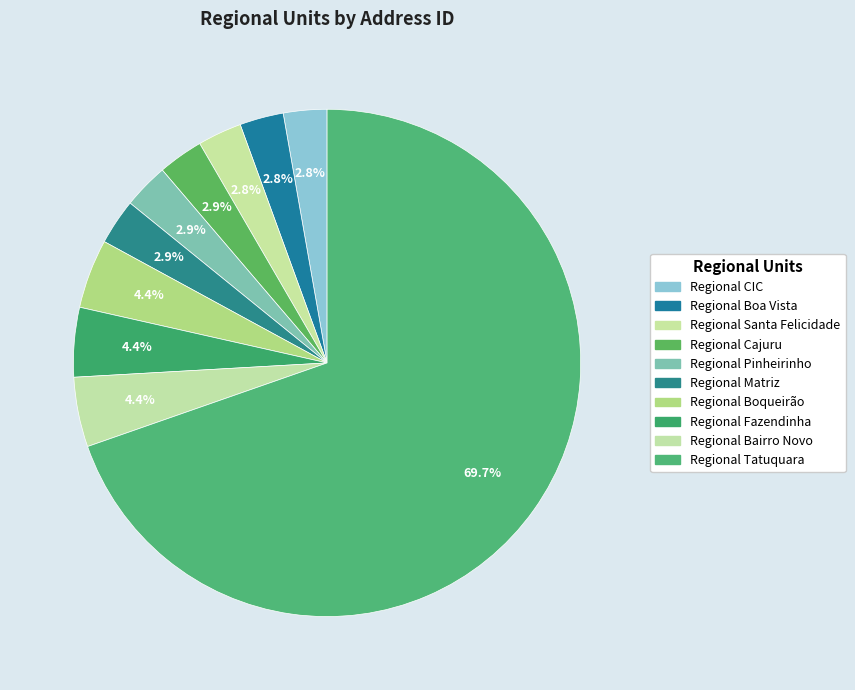

What is the total percentage of Regional Bairro Novo and Regional Santa Felicidade?

7.3%